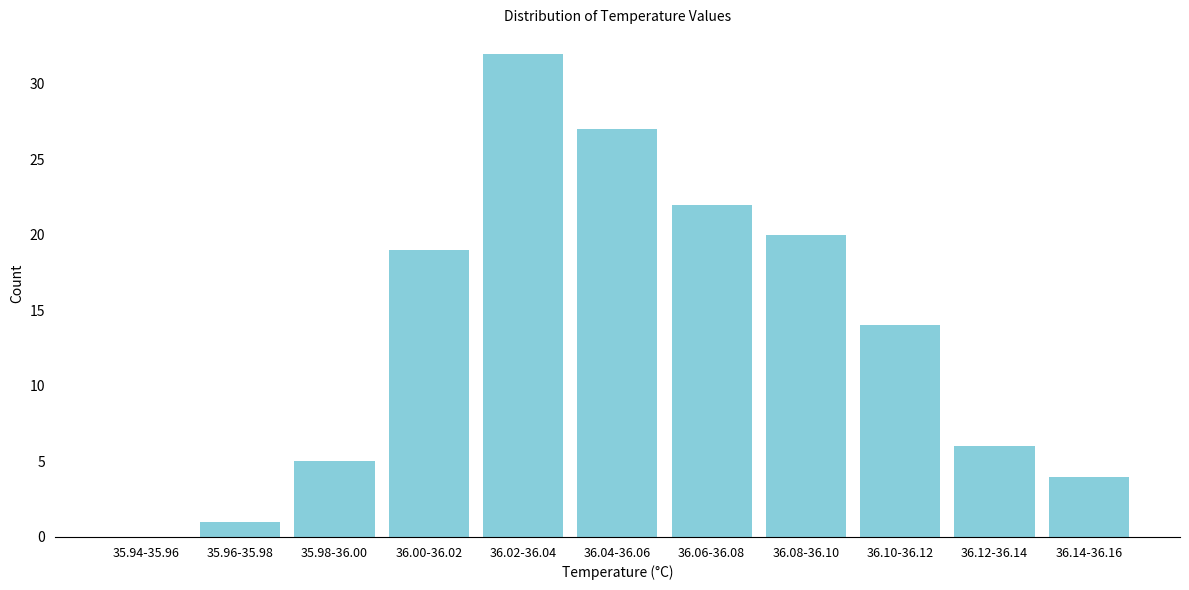

Reading left to right, what are all the values shown in this chart?

35.94-35.96=0	35.96-35.98=1	35.98-36.00=5	36.00-36.02=19	36.02-36.04=32	36.04-36.06=27	36.06-36.08=22	36.08-36.10=20	36.10-36.12=14	36.12-36.14=6	36.14-36.16=4